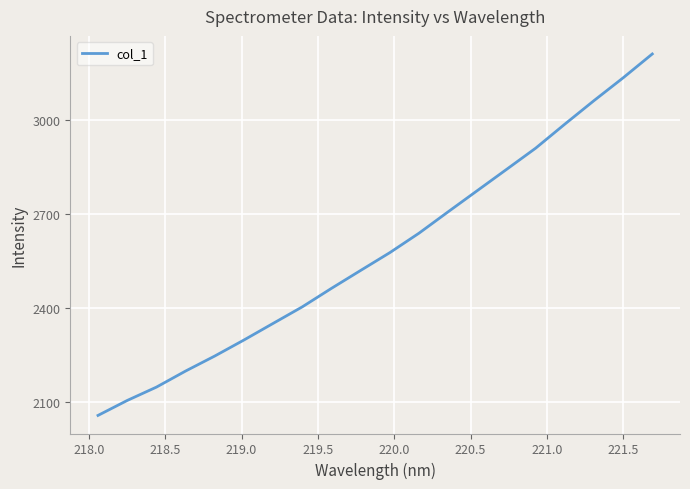

How many categories are shown in the chart?

20